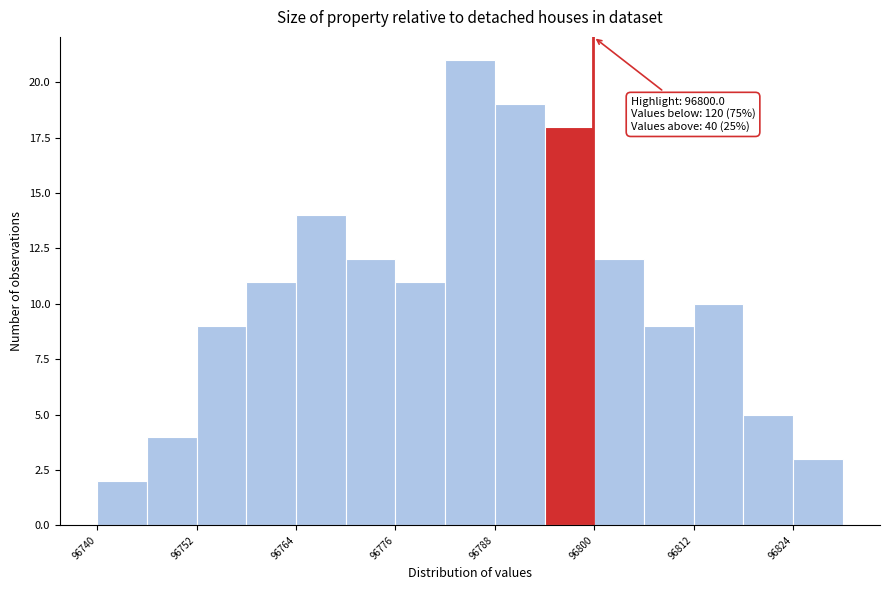

Read against the x-axis, roughly where is the centre of the tallest bar?

96786